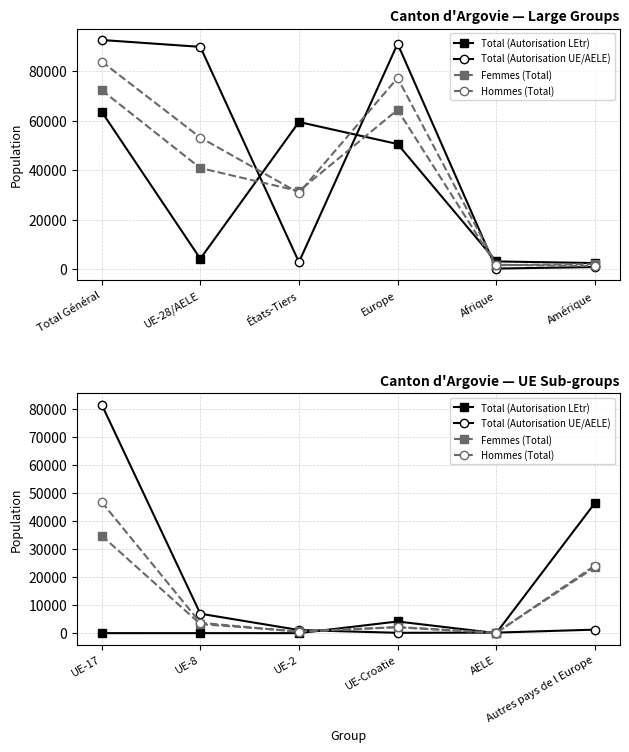

True or false: Total (Autorisation LEtr) has a value of -23488 at AELE.

False